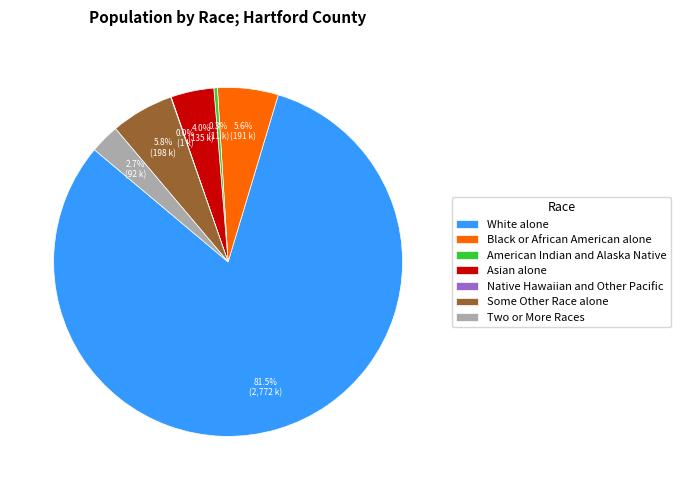

Is White alone the majority of the pie?

Yes